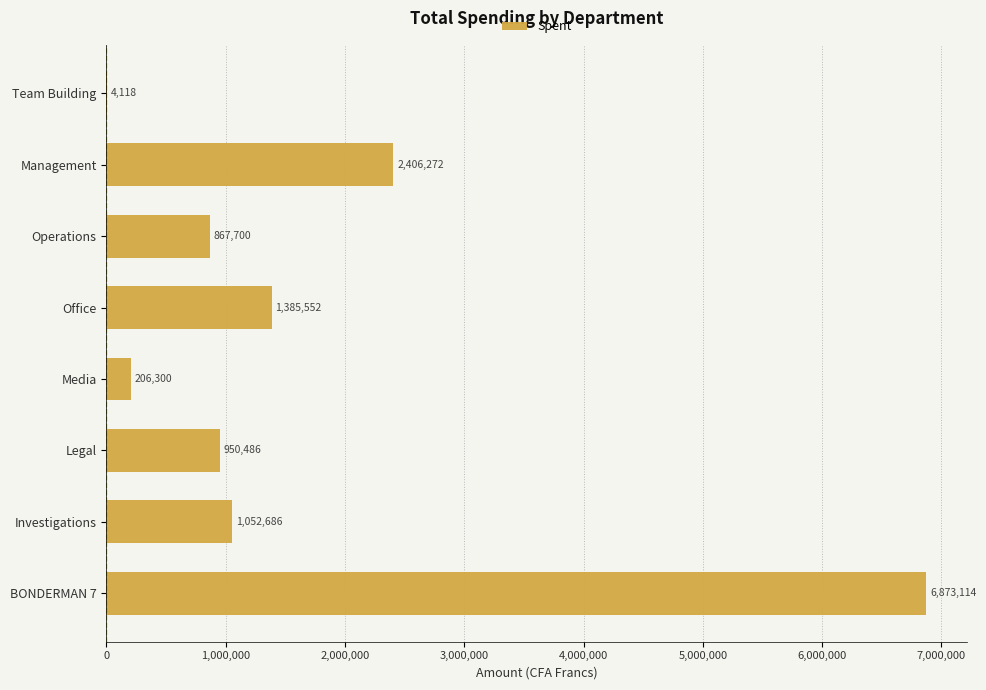

Are the bars horizontal?

Yes